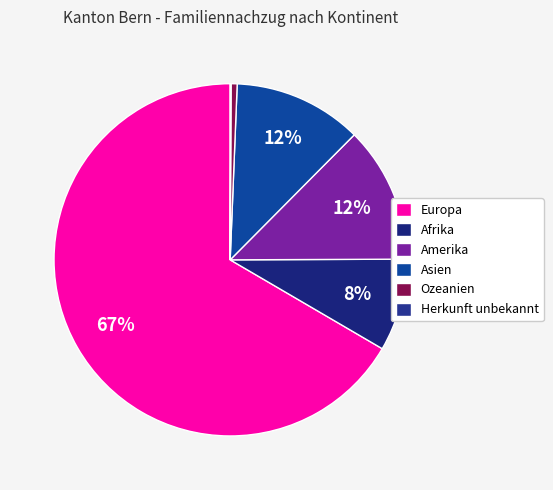

What is the change in value from Amerika to Herkunft unbekannt?

-448